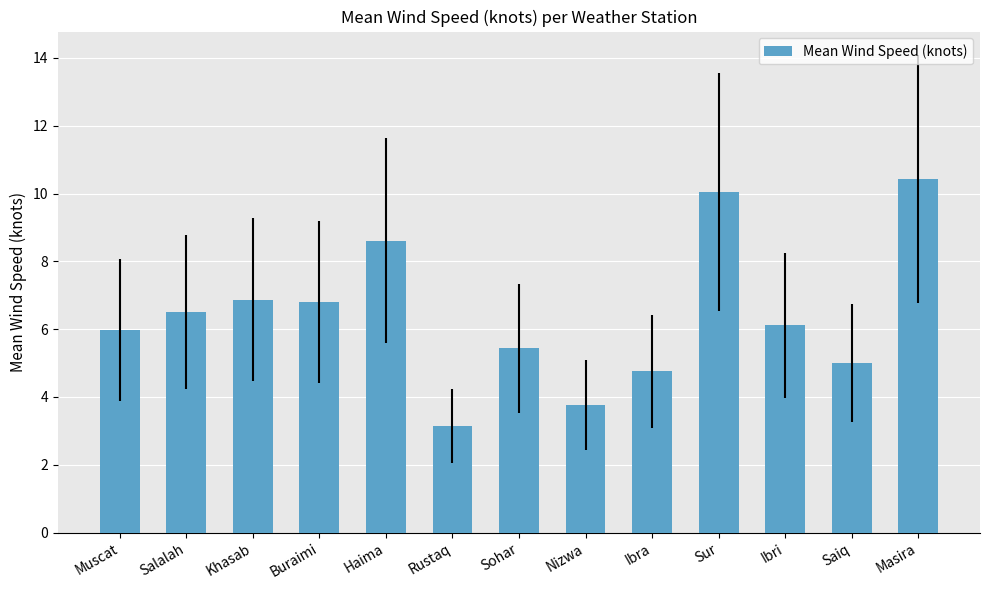

The value at Ibri is 6.1. True or false?

True